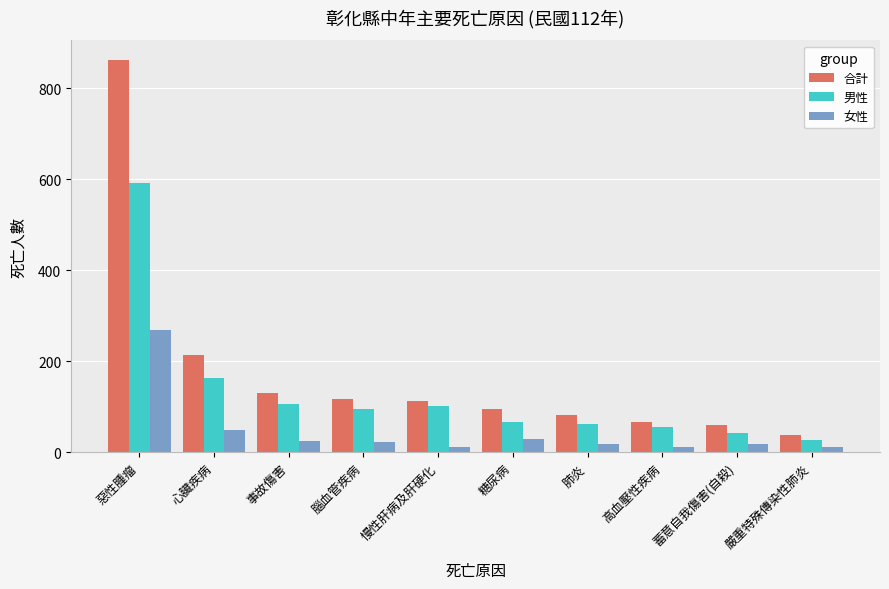

What is the difference between the highest and lowest values at 肺炎?

63